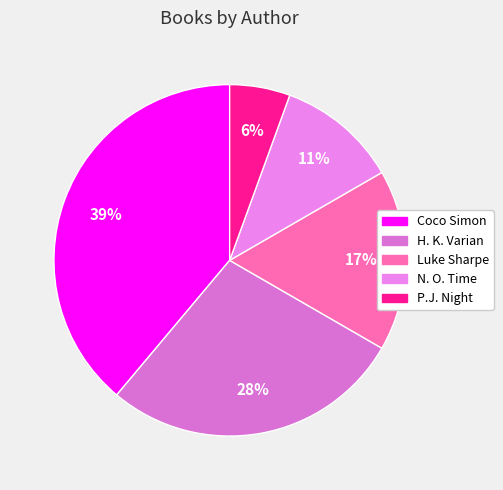

Which slice is the largest?

Coco Simon (78665404)